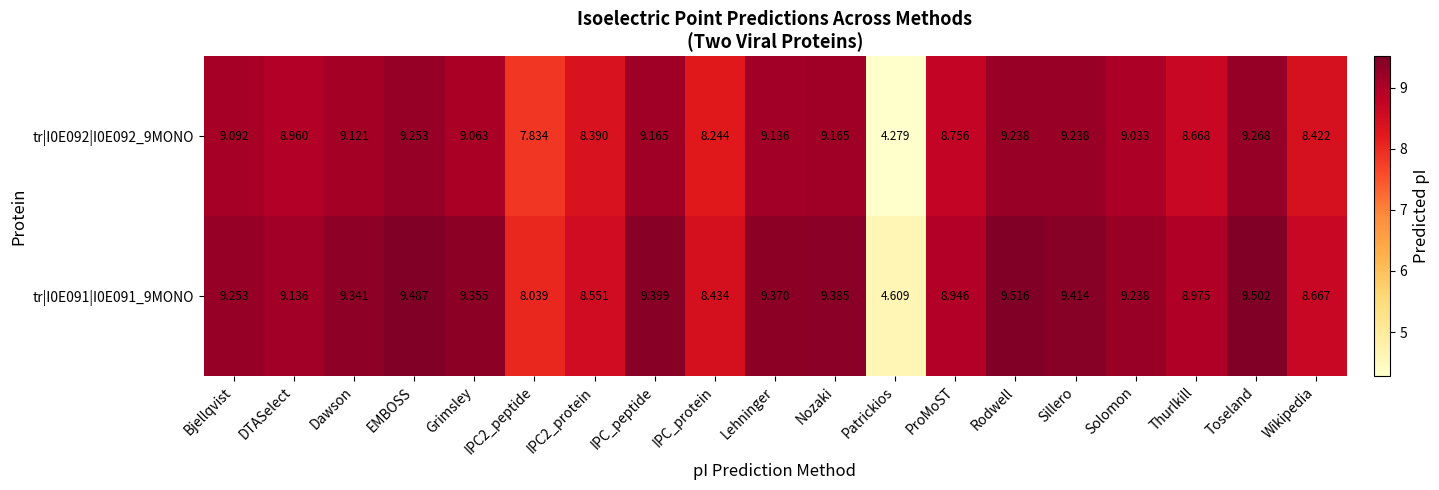

Count the number of categories in the chart.

19